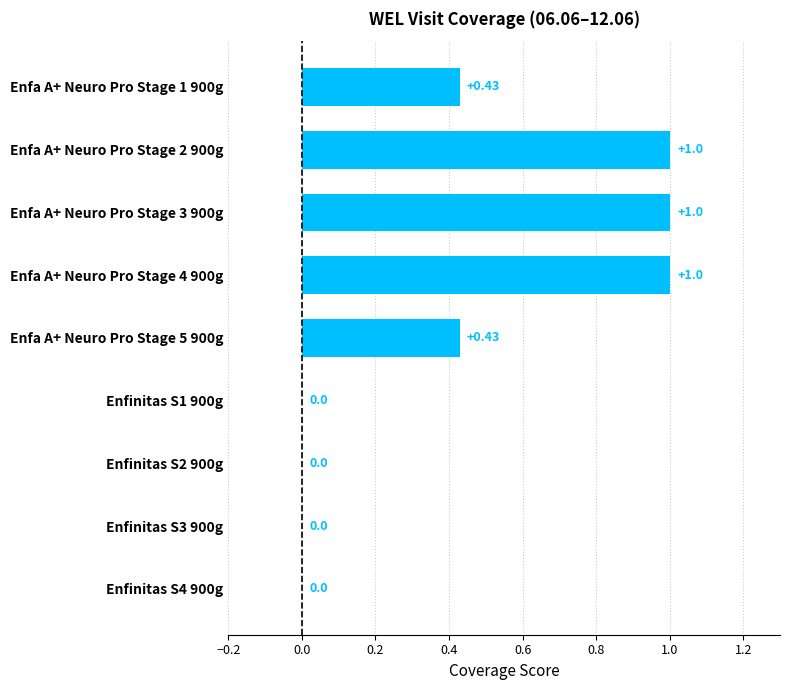

What is the sum of the values at Enfa A+ Neuro Pro Stage 3 900g and Enfa A+ Neuro Pro Stage 1 900g?

1.4